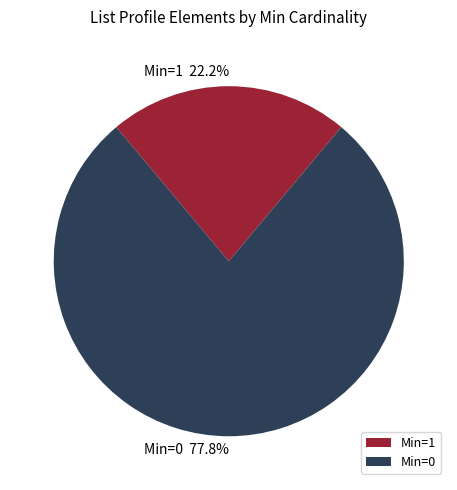

What is the largest slice in the pie chart?

Min=0